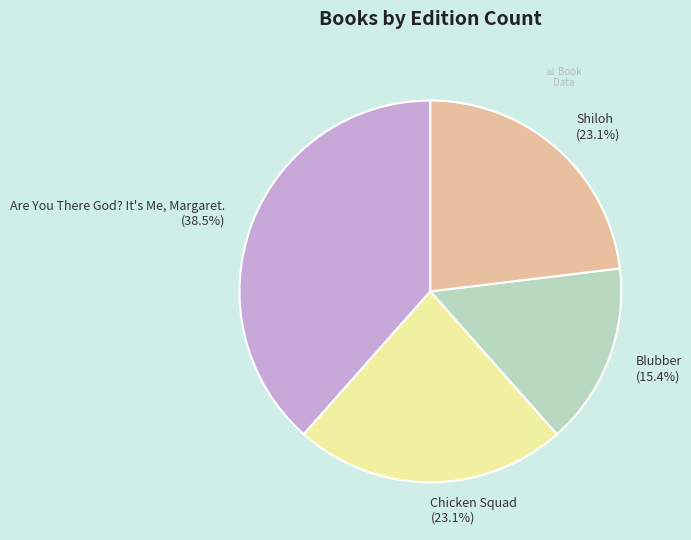

Which slice is the largest?

Are You There God? It's Me, Margaret.